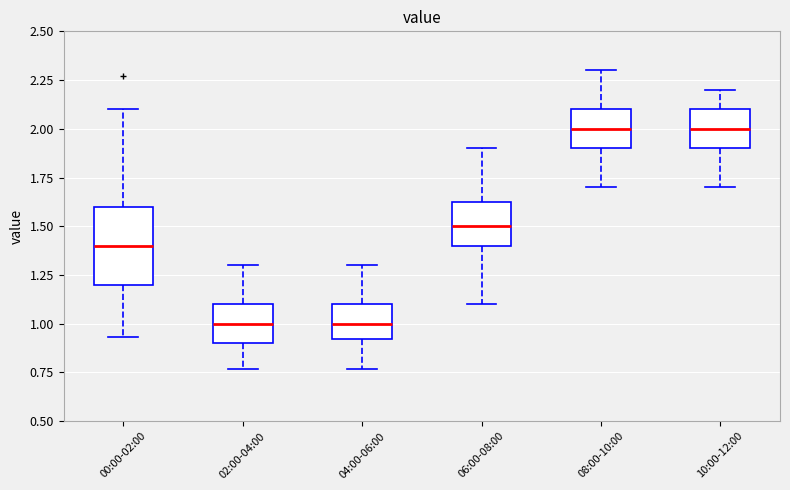

Reading left to right, transcribe this box plot: for each box, give where its median line is, the range the box spans, and where its two whiskers end, as read against the y-axis. The values are not printed on the chart, so give them approximately, as read against the axis.

00:00-02:00: median 1.40, box 1.20 to 1.60, whiskers 0.95 to 2.10
02:00-04:00: median 1.00, box 0.90 to 1.10, whiskers 0.75 to 1.30
04:00-06:00: median 1.00, box 0.90 to 1.10, whiskers 0.75 to 1.30
06:00-08:00: median 1.50, box 1.40 to 1.65, whiskers 1.10 to 1.90
08:00-10:00: median 2.00, box 1.90 to 2.10, whiskers 1.70 to 2.30
10:00-12:00: median 2.00, box 1.90 to 2.10, whiskers 1.70 to 2.20